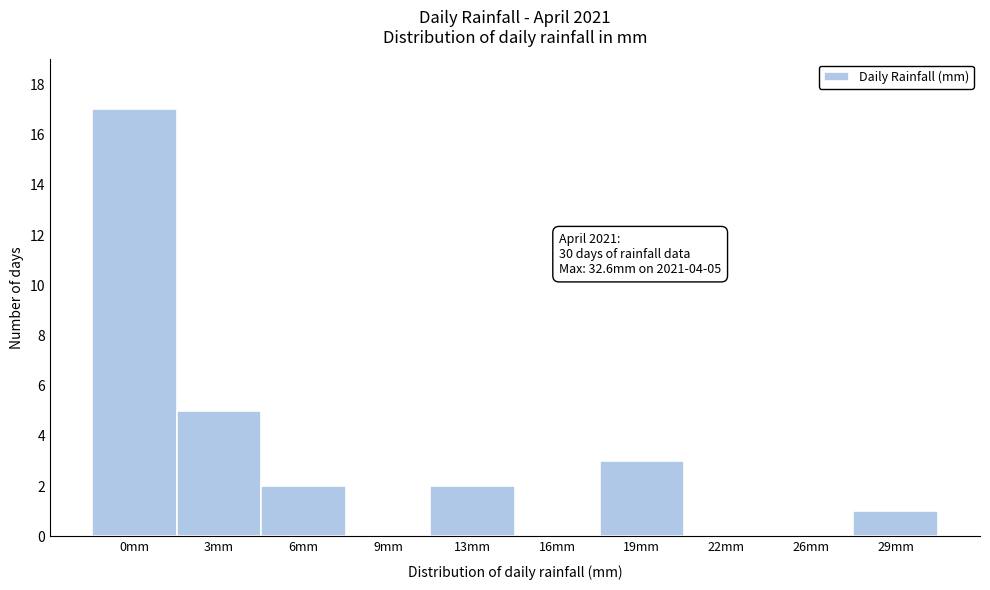

Reading left to right, extract all data points from this chart.

0mm=17	3mm=5	6mm=2	9mm=0	13mm=2	16mm=0	19mm=3	22mm=0	26mm=0	29mm=1